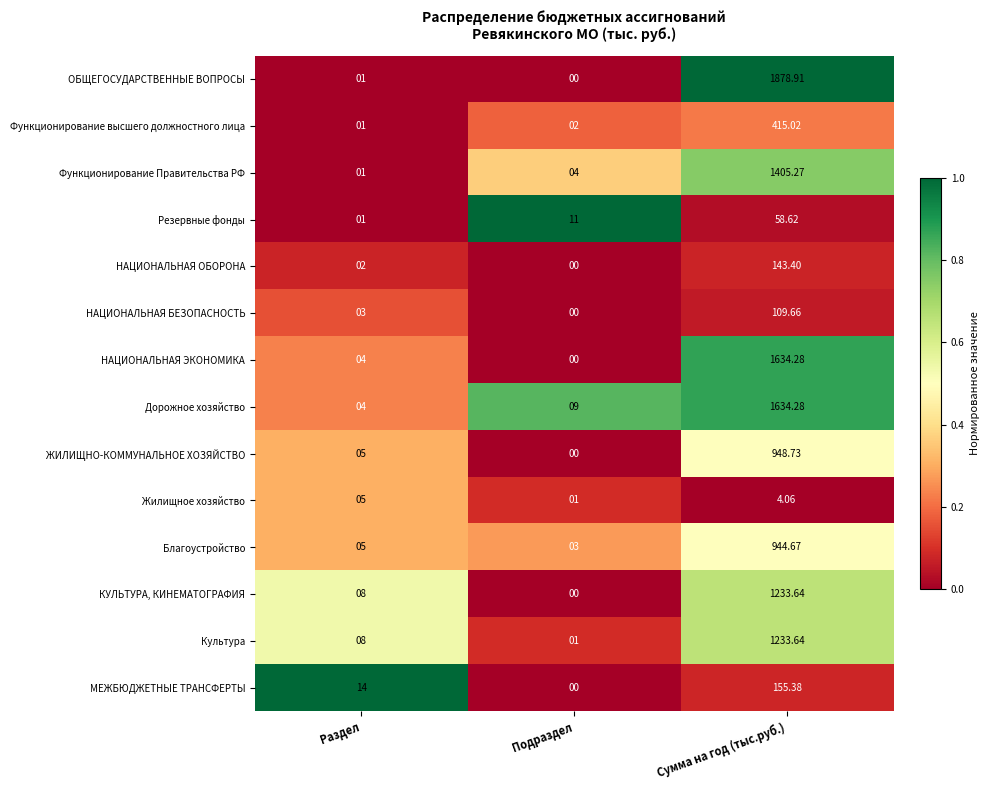

What is the total value across all series at Сумма на год (тыс.руб.)?

11799.6